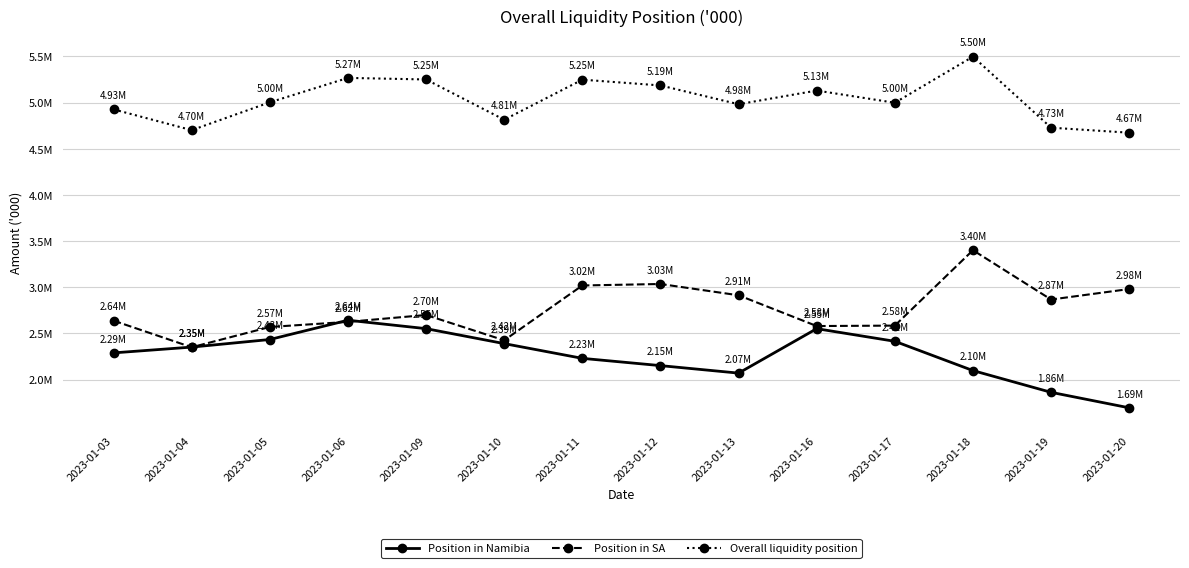

Between 2023-01-05 and 2023-01-16, which series saw the biggest shift?

Overall liquidity position